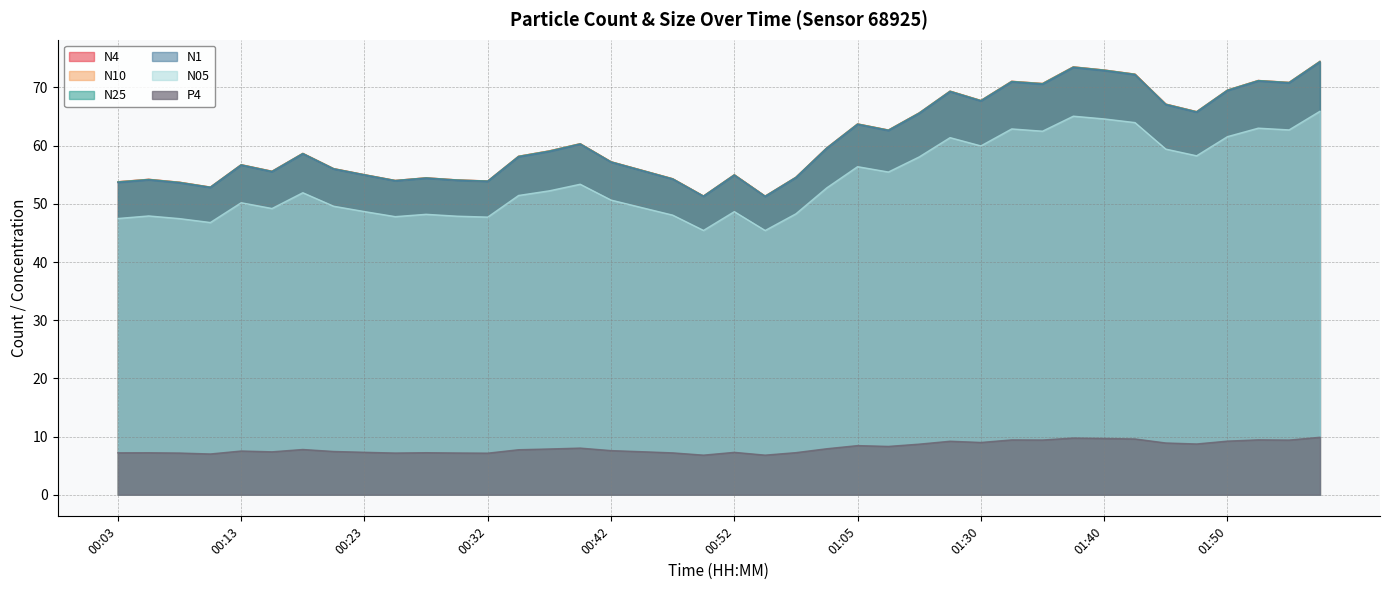

True or false: N25 and N4 intersect in this chart.

False